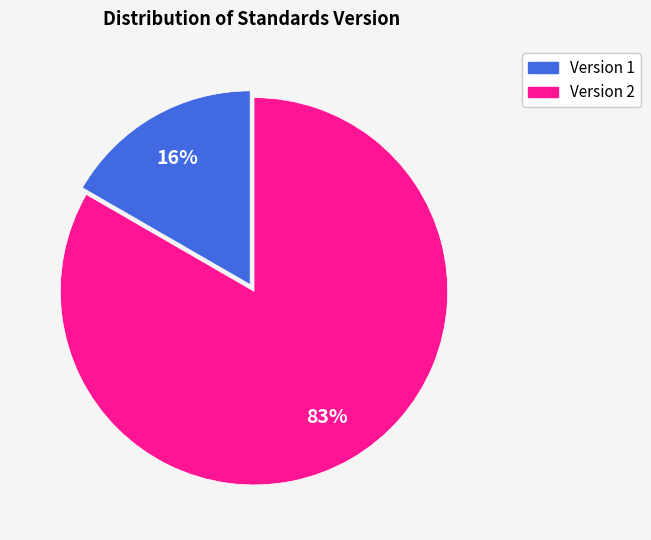

Combined, what portion of the pie is Version 2 and Version 1?

100.0%